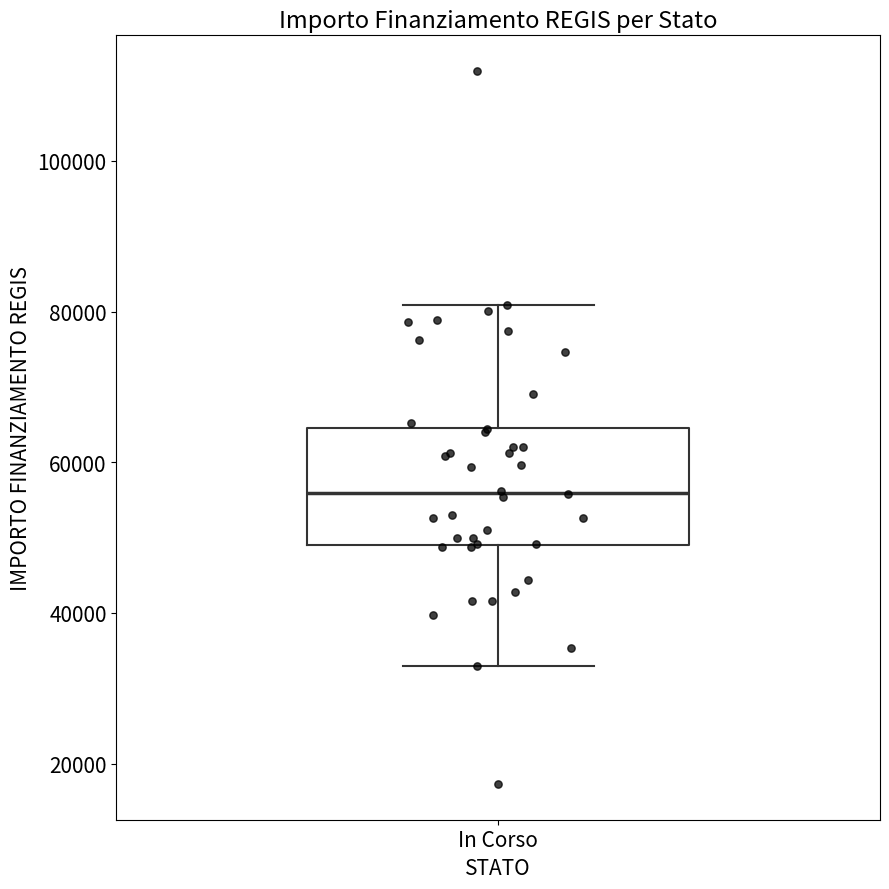

Where does the median line of the box for In Corso sit on the y-axis? The values are not printed on the chart, so give them approximately, as read against the axis.

56000